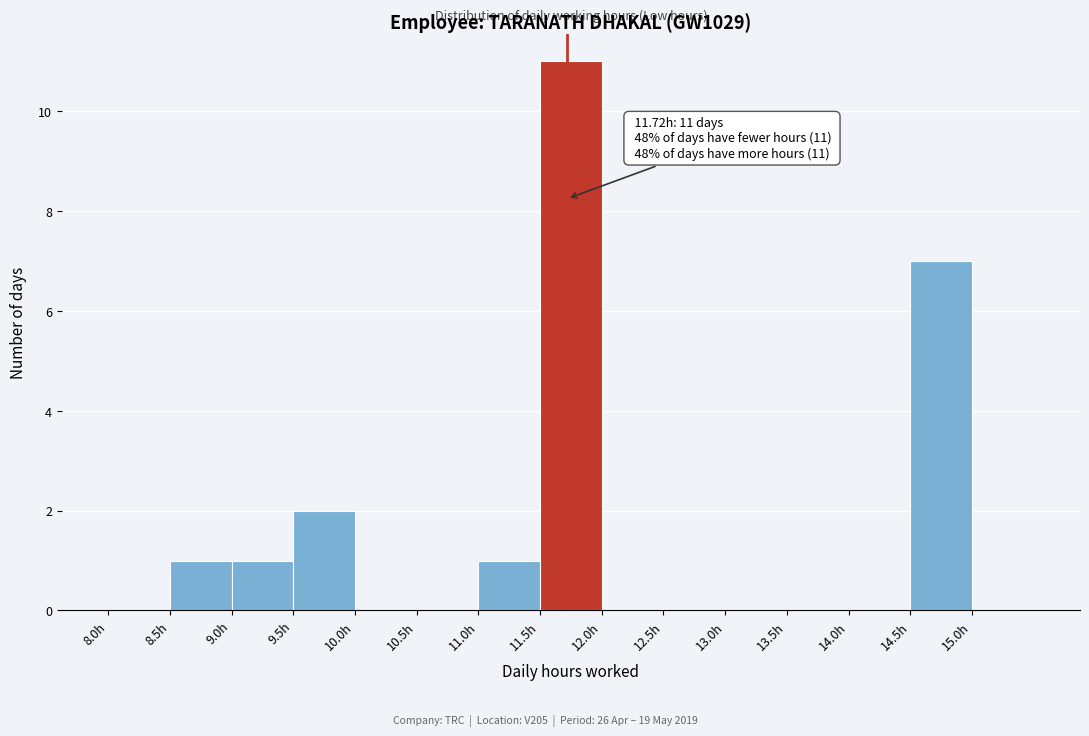

Which range on the x-axis has the tallest bar?

11.5 to 12.0